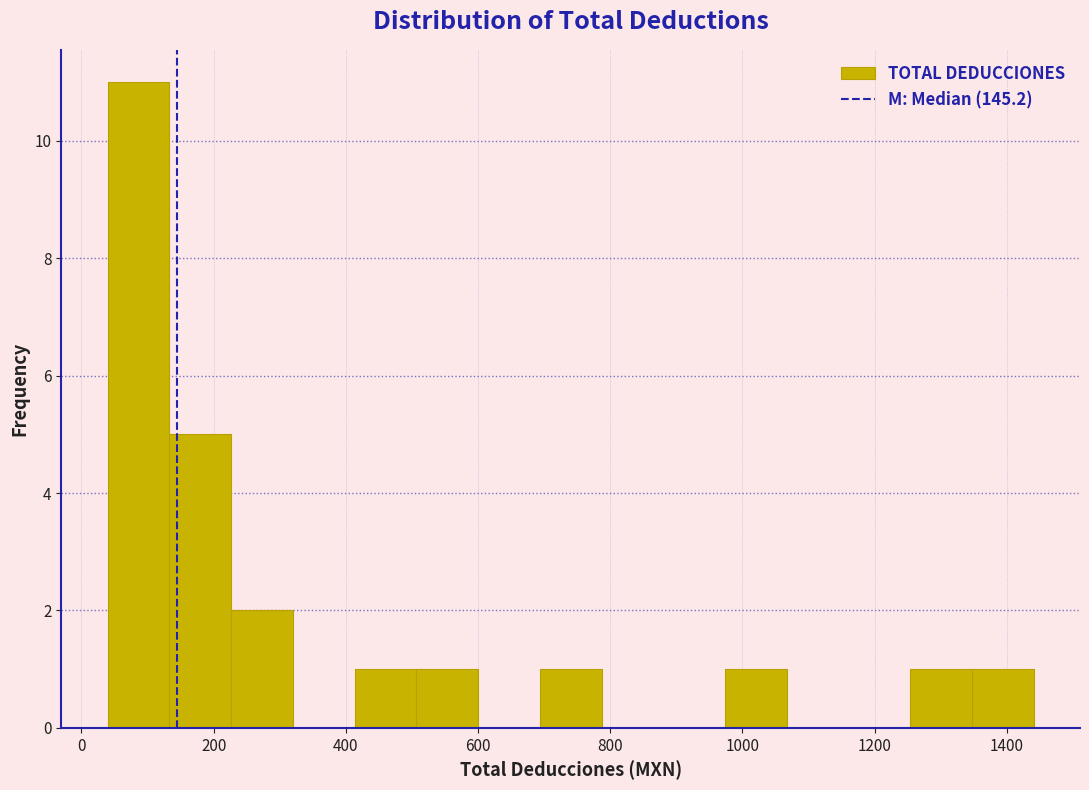

Which range on the x-axis has the tallest bar?

40 to 140